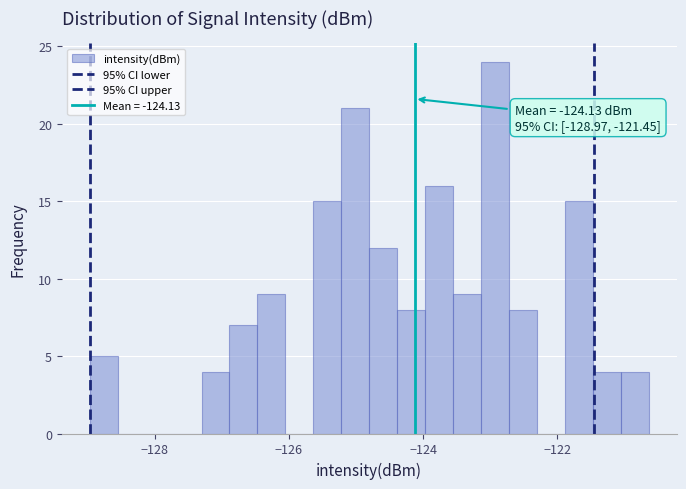

Read against the x-axis, roughly where is the centre of the tallest bar?

-123.0